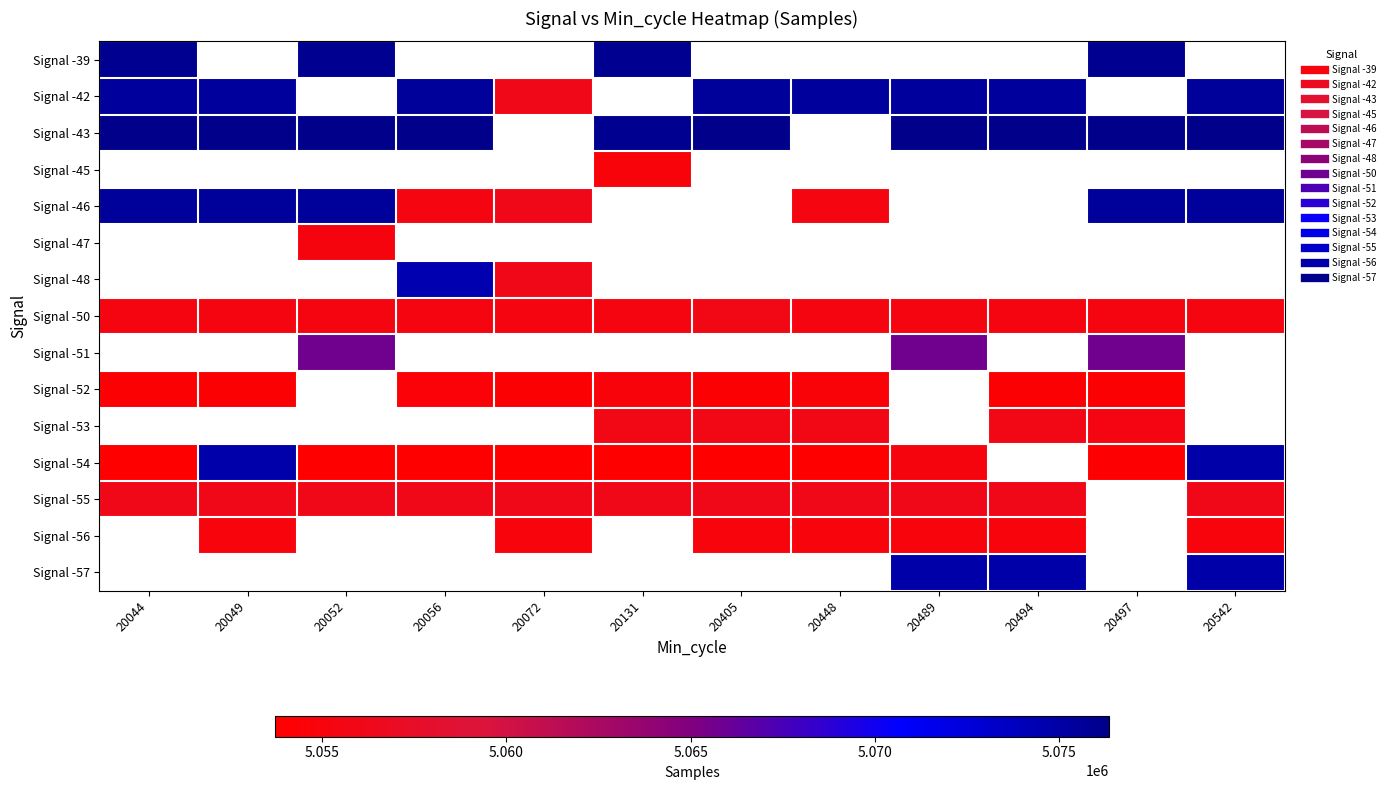

What is the highest value of the Signal -43 series?

5076352.0